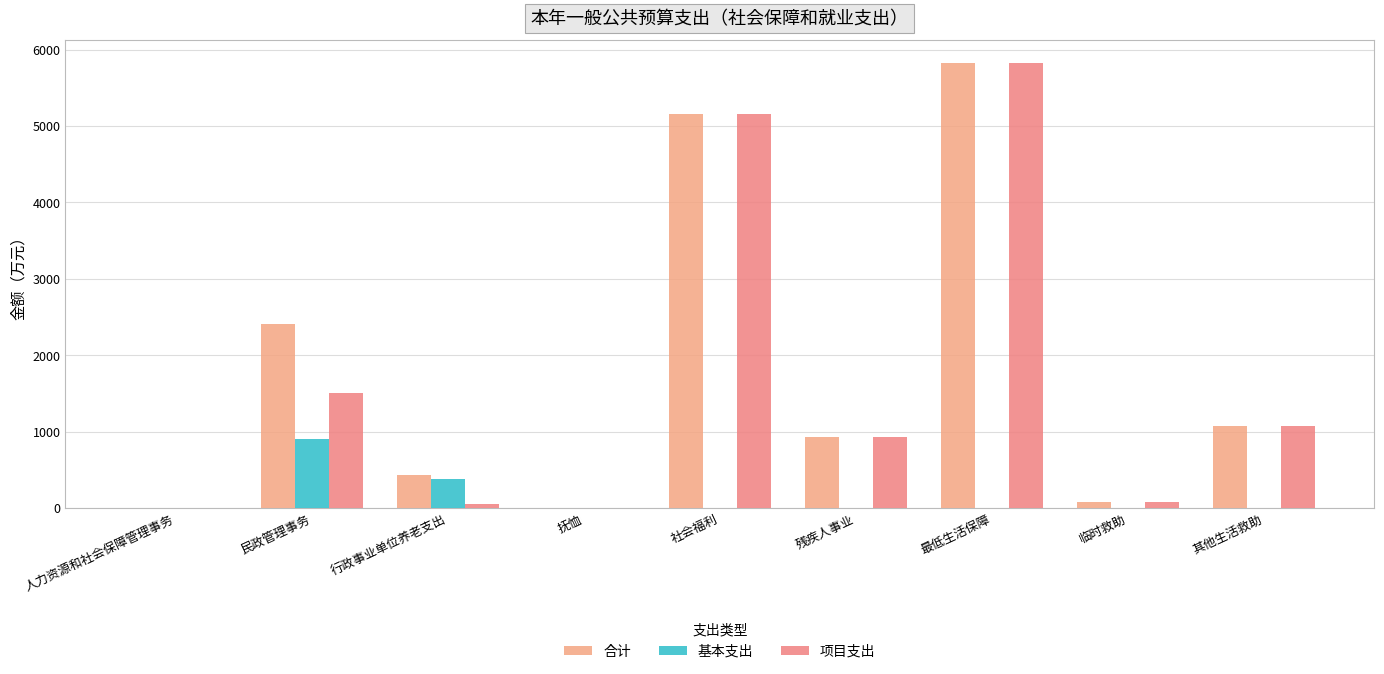

The 项目支出 series shows -3623.1 at 抚恤. True or false?

False